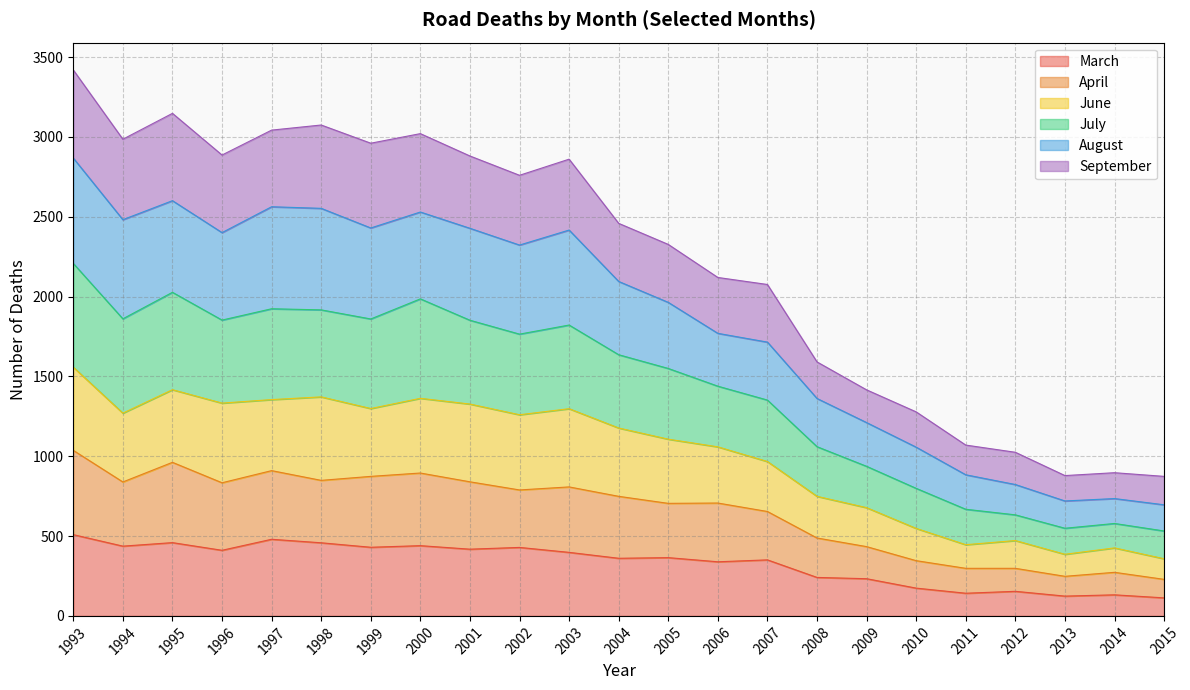

What is the total value across all series at 2000?

3021